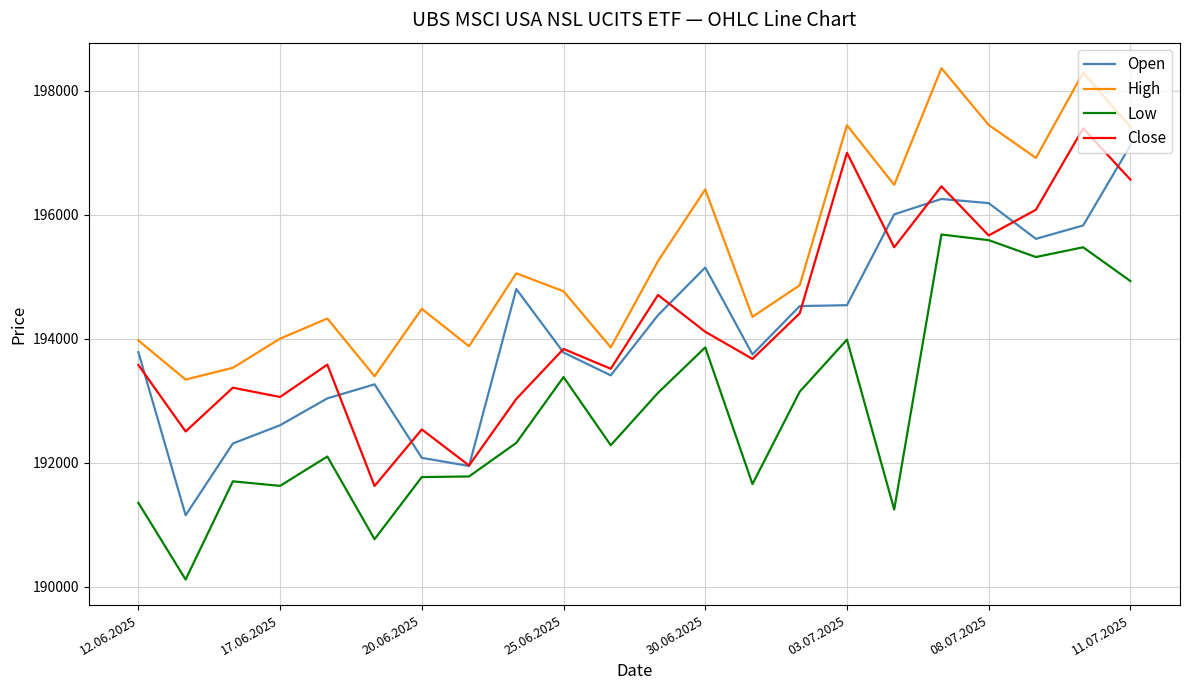

What is the smallest value displayed?

190120